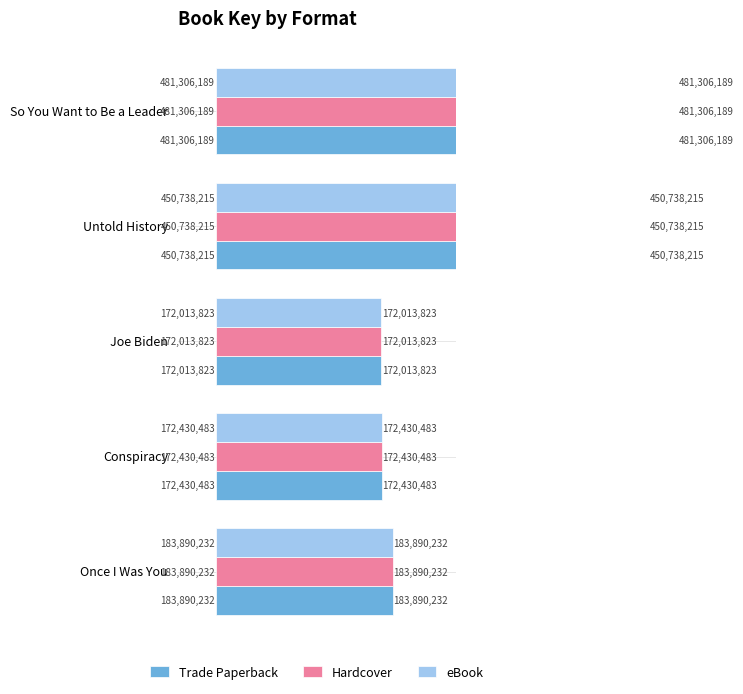

True or false: Trade Paperback has a value of 153070960 at So You Want to Be a Leader.

False